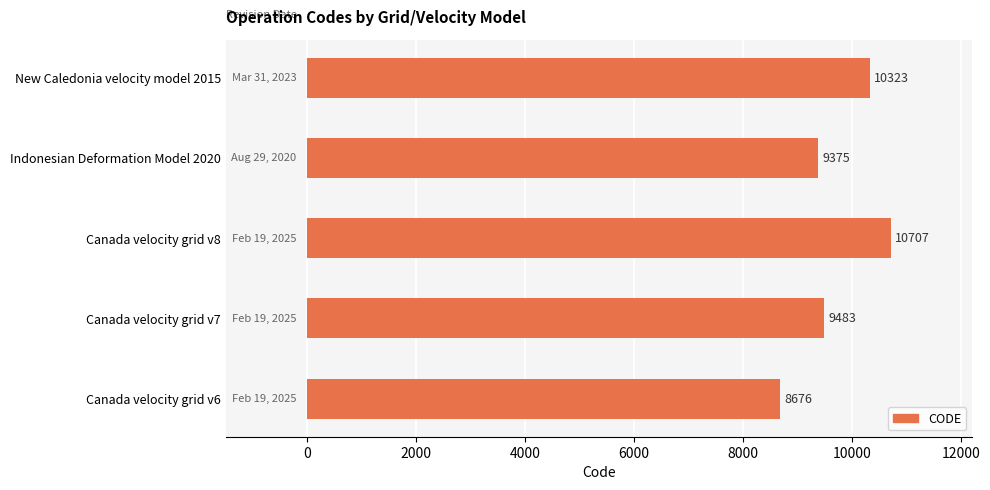

What is the greatest value displayed?

10707